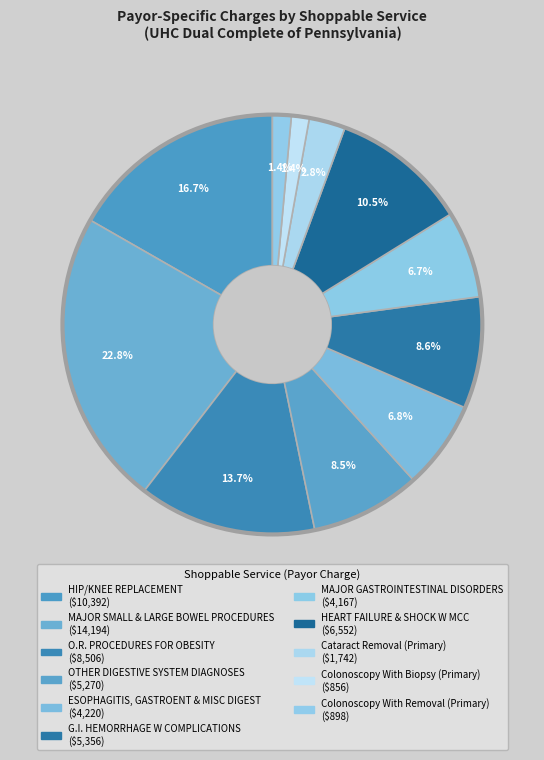

Rank the categories by value from lowest to highest.

Colonoscopy With Biopsy (Primary), Colonoscopy With Removal (Primary), Cataract Removal (Primary), MAJOR GASTROINTESTINAL DISORDERS, ESOPHAGITIS, GASTROENT & MISC DIGEST, OTHER DIGESTIVE SYSTEM DIAGNOSES, G.I. HEMORRHAGE W COMPLICATIONS, HEART FAILURE & SHOCK W MCC, O.R. PROCEDURES FOR OBESITY, HIP/KNEE REPLACEMENT, MAJOR SMALL & LARGE BOWEL PROCEDURES